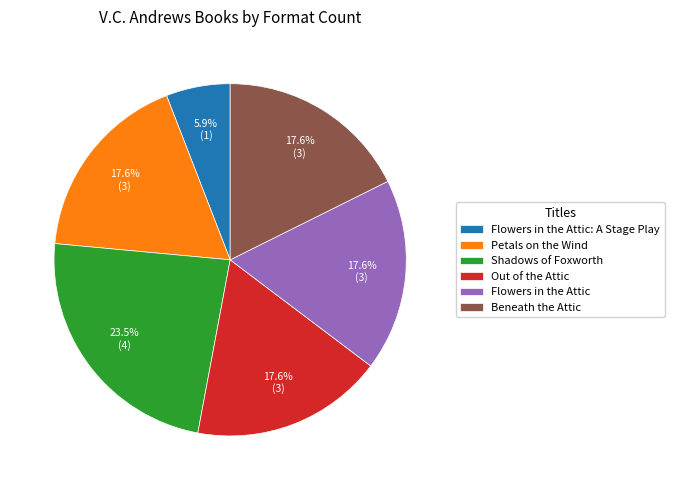

Is there any slice that represents more than half of the pie?

No